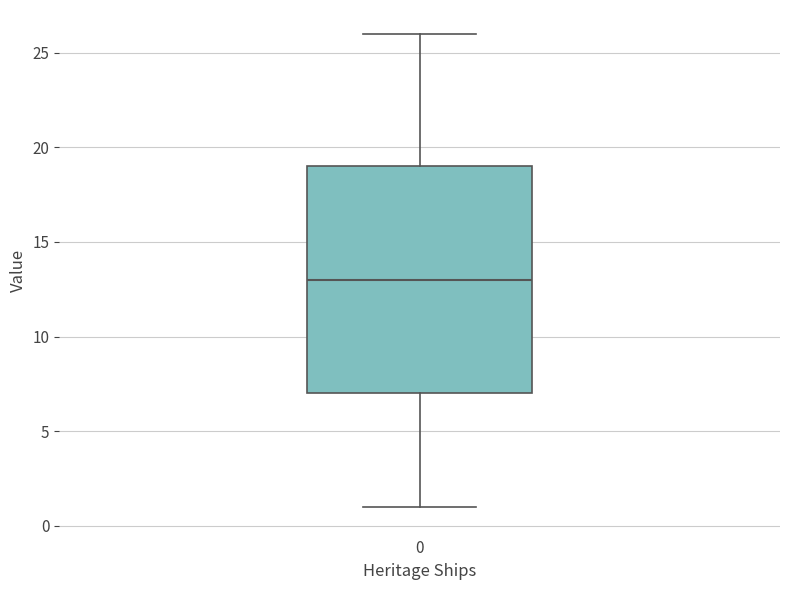

Transcribe this box plot: give where the median line is, the range the box spans, and where the two whiskers end, as read against the y-axis. The values are not printed on the chart, so give them approximately, as read against the axis.

median 13, box 7 to 19, whiskers 1 to 26